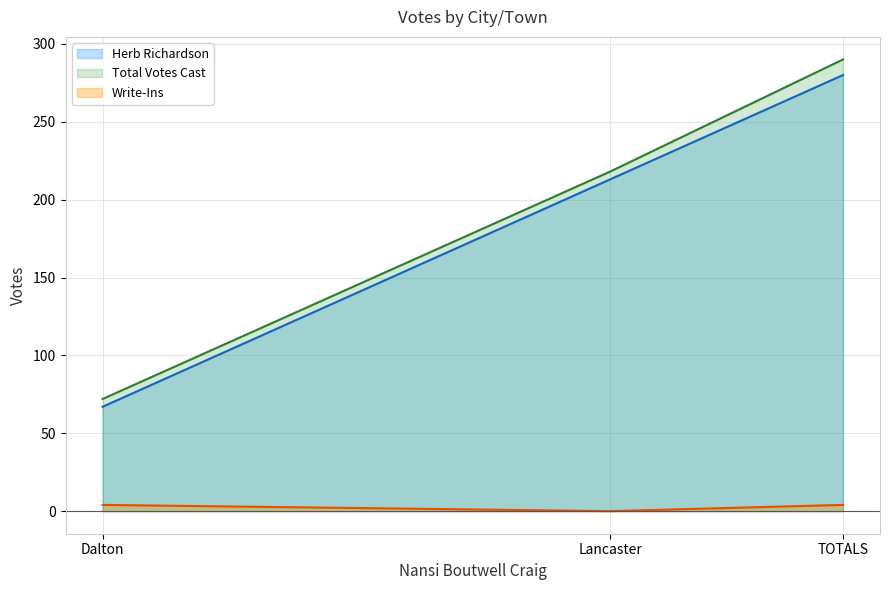

Count the number of data series in this chart.

3